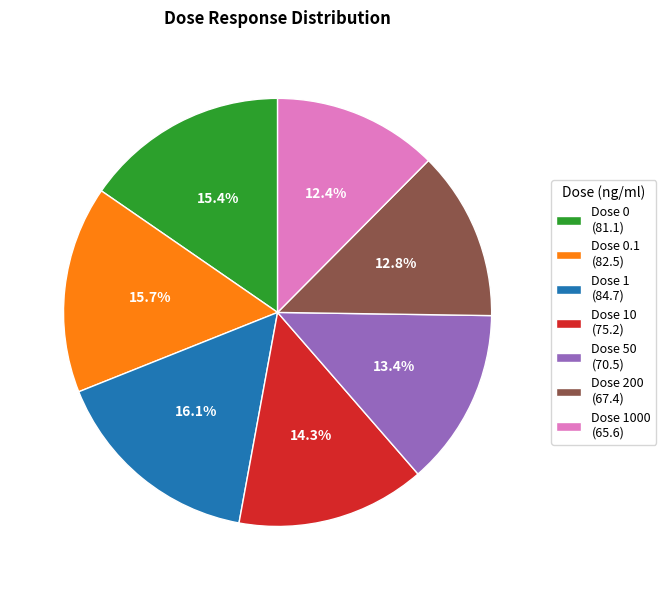

Between Dose 1 (84.7) and Dose 0 (81.1), which is larger?

Dose 1 (84.7)